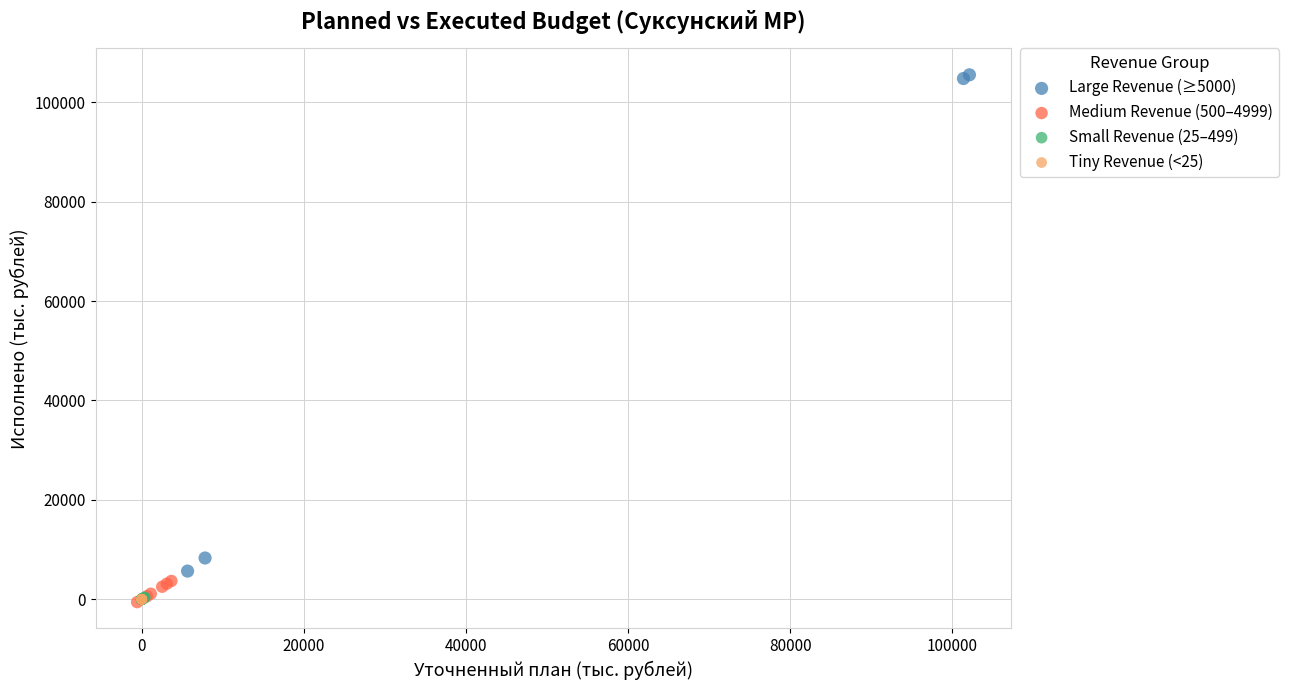

Which series contains the highest Y value?

Large Revenue (≥5000)